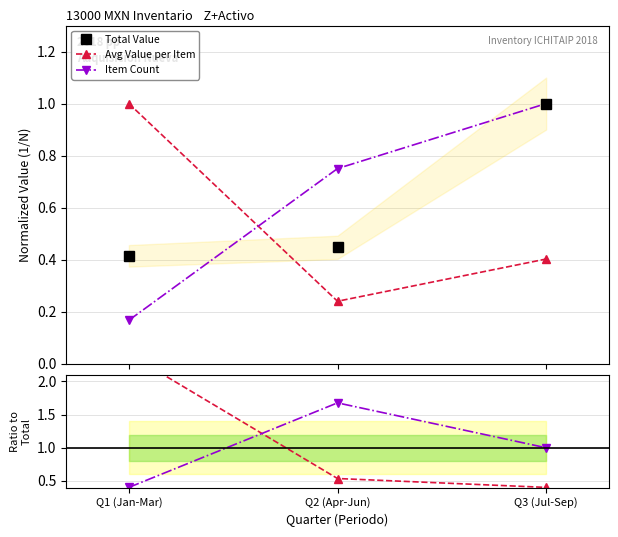

What is the label of the 3rd point from the left?

Q3 (Jul-Sep)